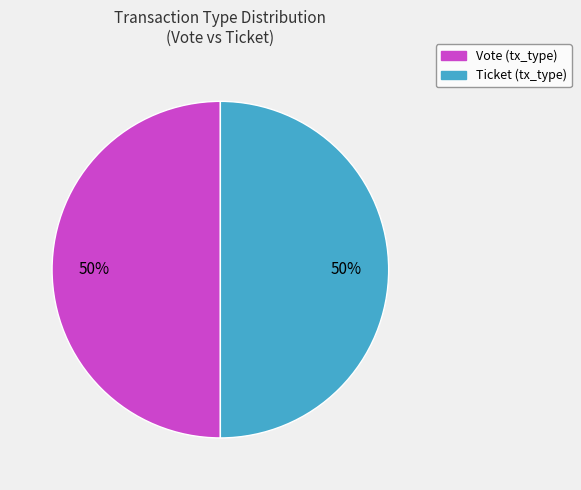

To the nearest percent, what is the average slice percentage?

50%